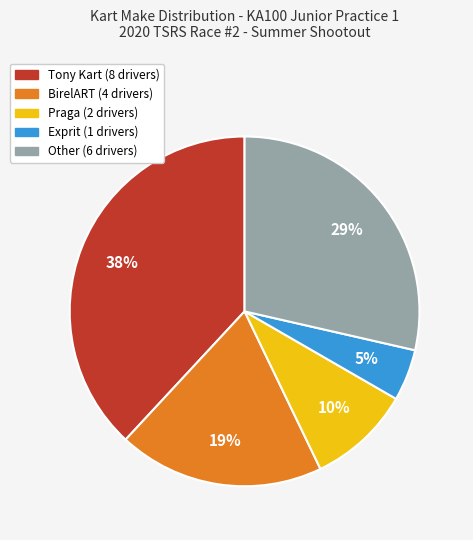

To the nearest percent, what is the difference between the largest and smallest slice percentages?

33%